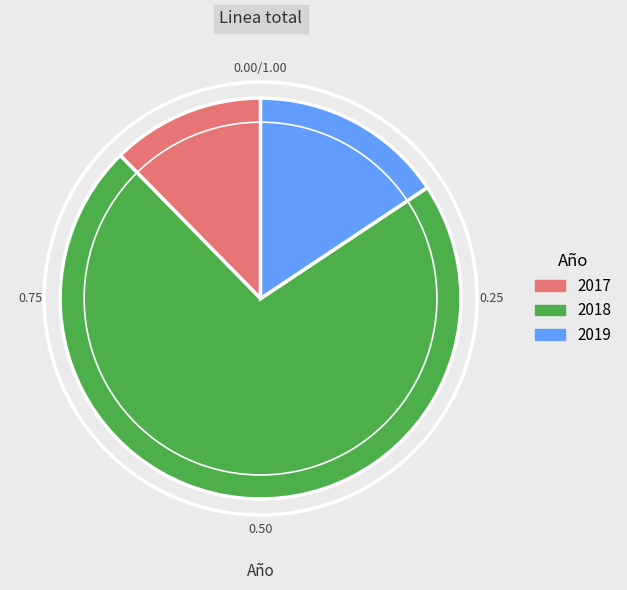

Rank the categories by value from lowest to highest.

2017, 2019, 2018